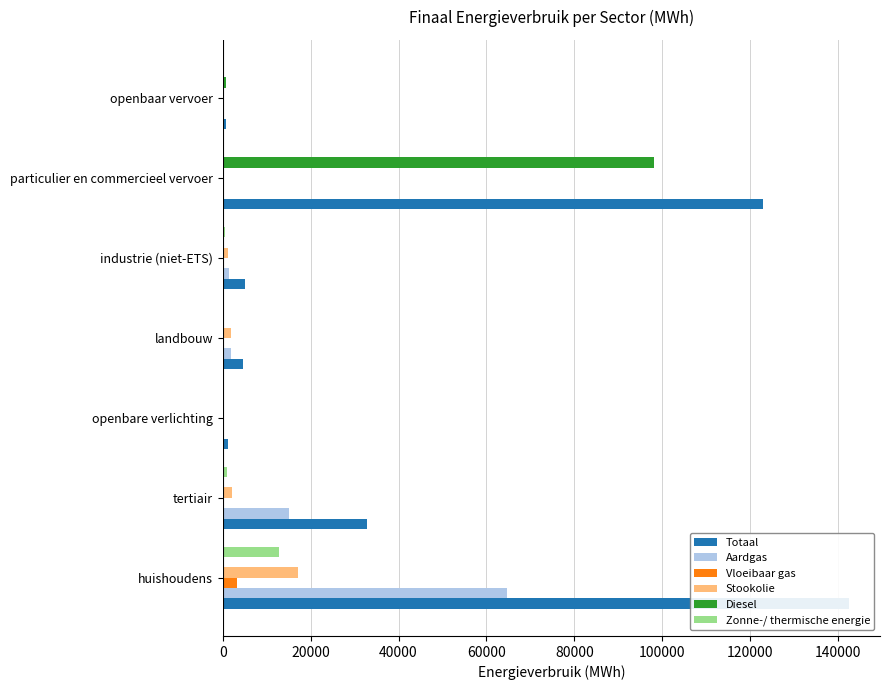

At tertiair, list the series in order from smallest to largest.

Diesel, Vloeibaar gas, Zonne-/ thermische energie, Stookolie, Aardgas, Totaal